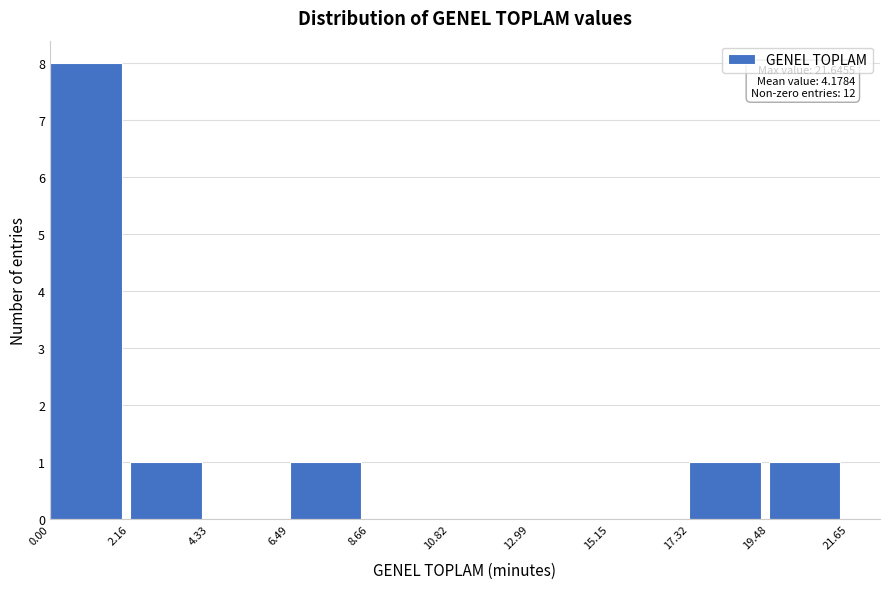

Which range on the x-axis has the tallest bar?

0.00 to 2.16